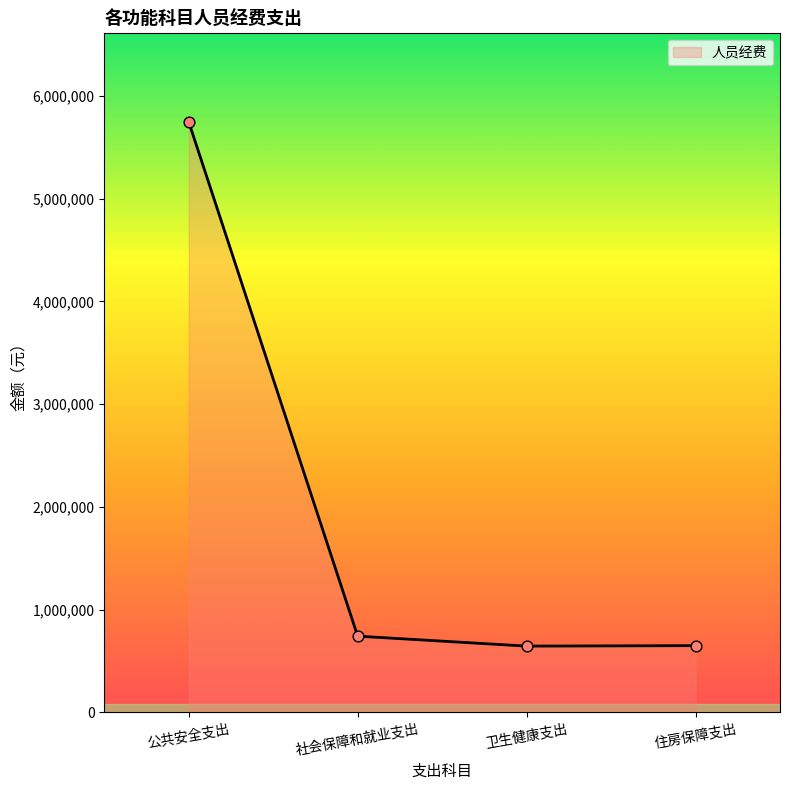

Is the value of 人员经费 (点) at 公共安全支出 greater than the value of 人员经费 (线) at 公共安全支出?

No